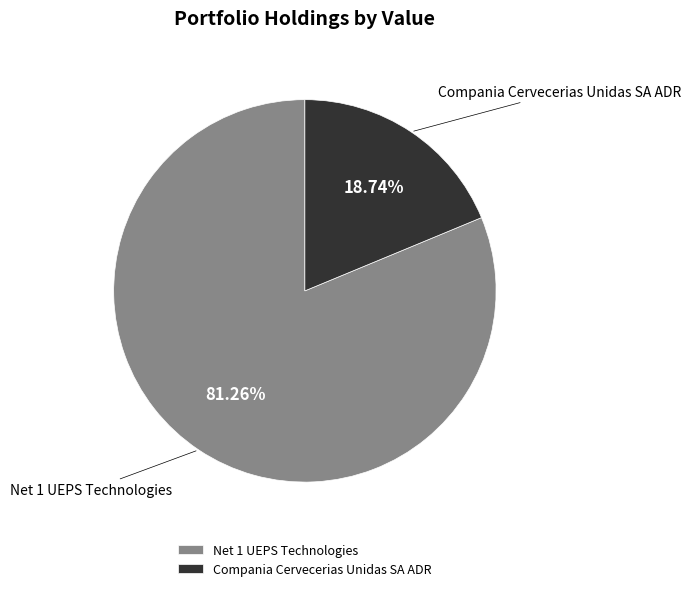

What is the majority slice?

Net 1 UEPS Technologies